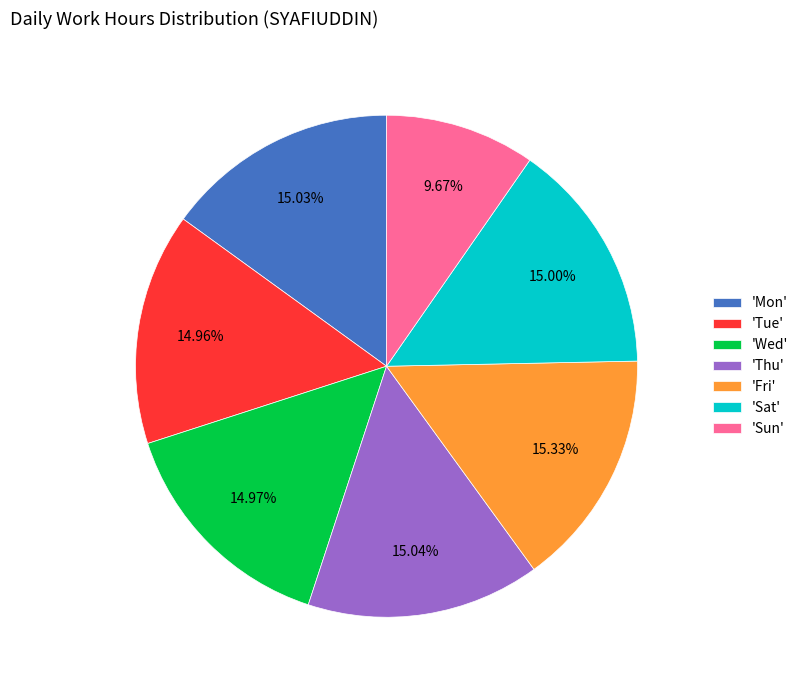

Which slice is the smallest?

'Sun'